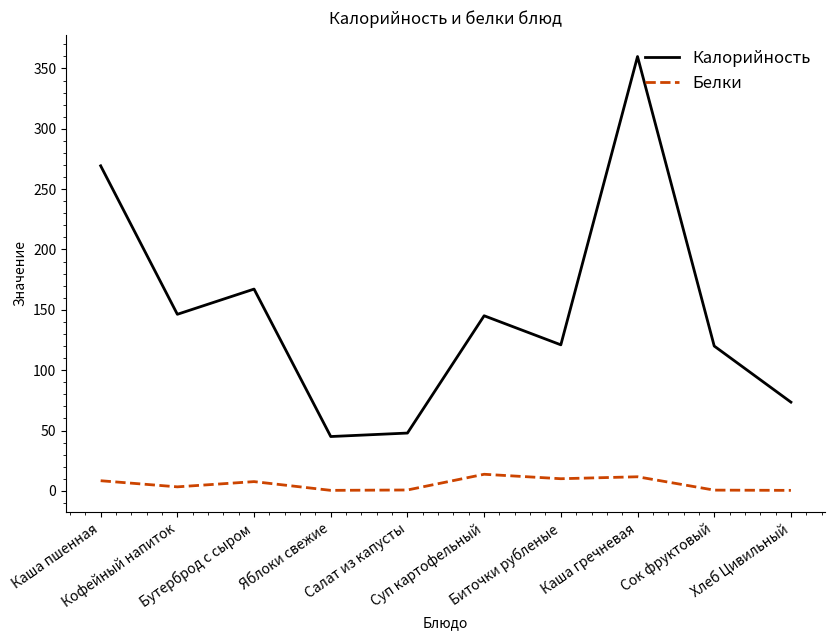

What is the difference between the highest and lowest values at Салат из капусты?

47.2